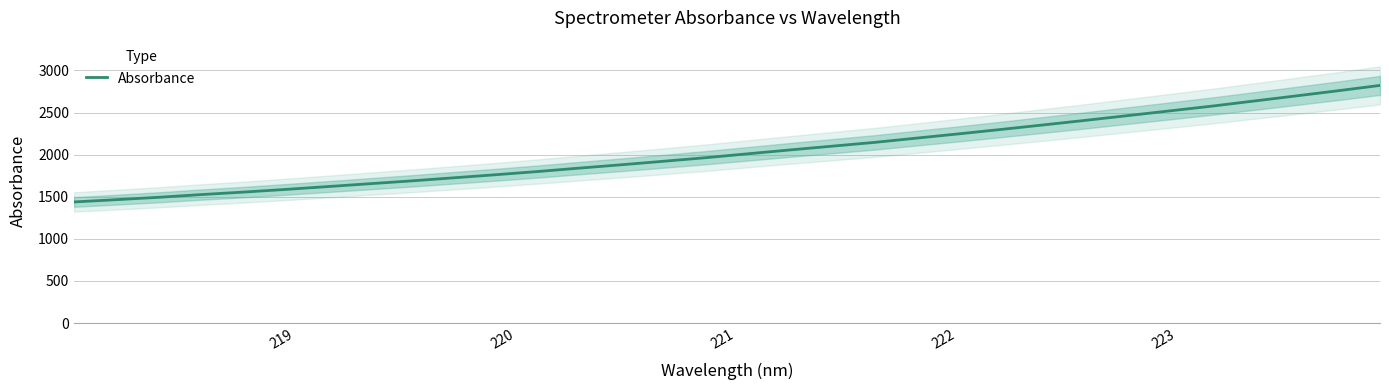

What is the lowest value of the Absorbance series?

1438.6